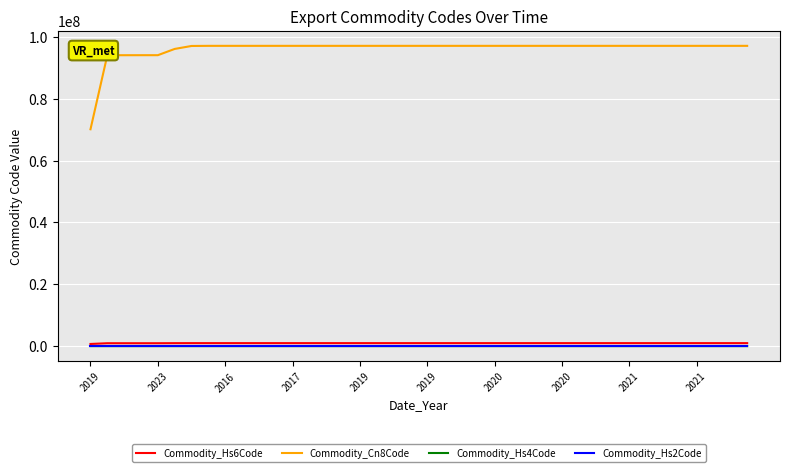

How many distinct data groups are displayed?

4